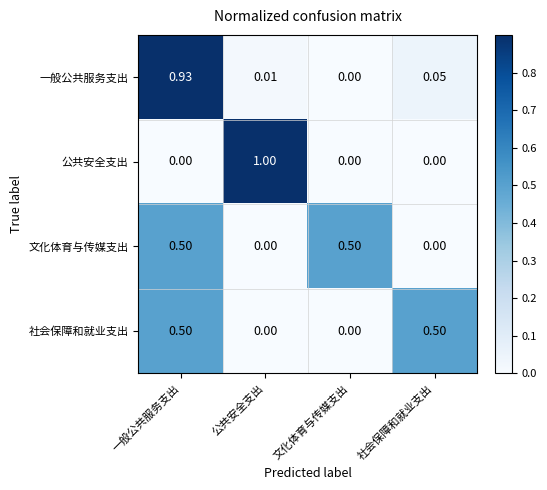

Which series has the largest range (max minus min)?

公共安全支出